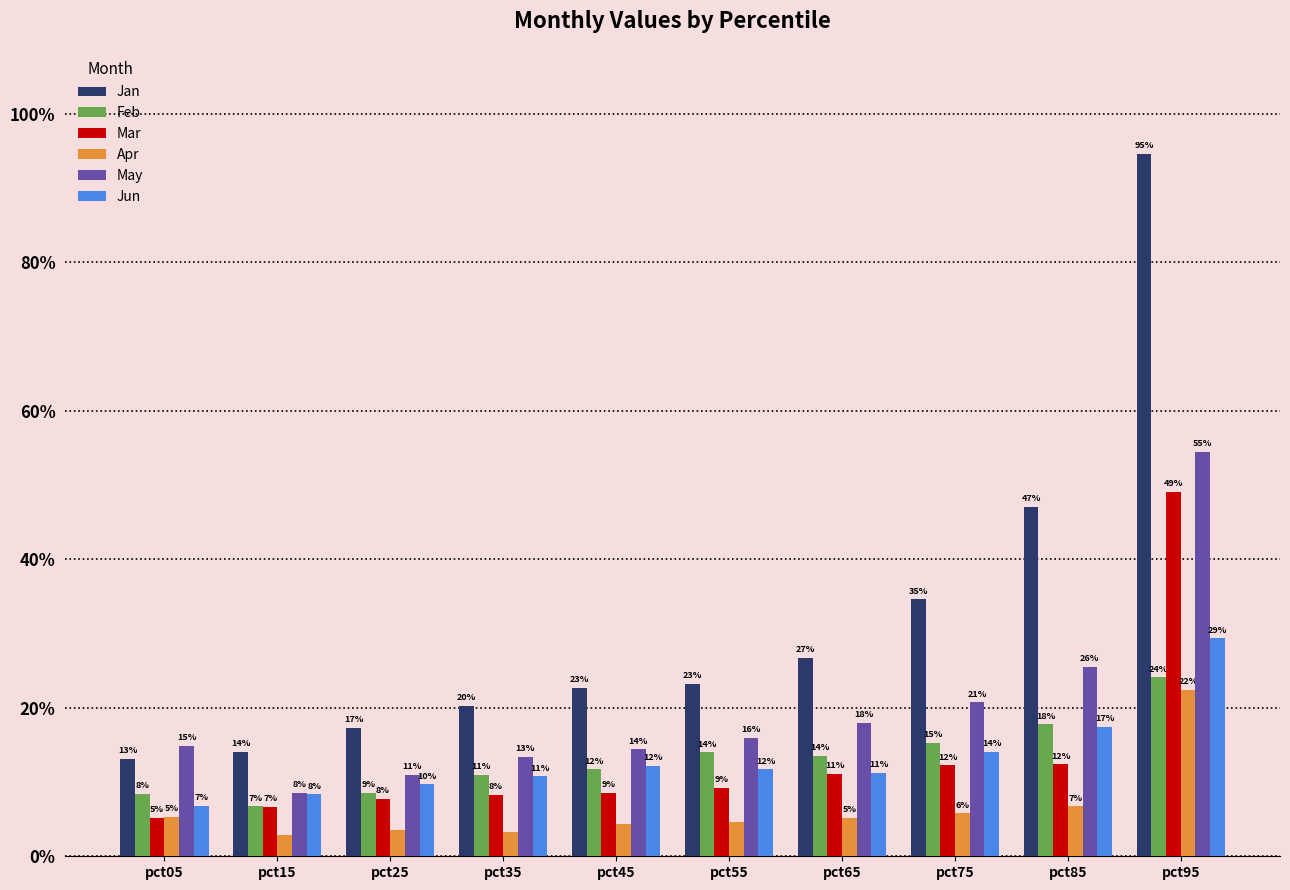

Are the bars horizontal?

No